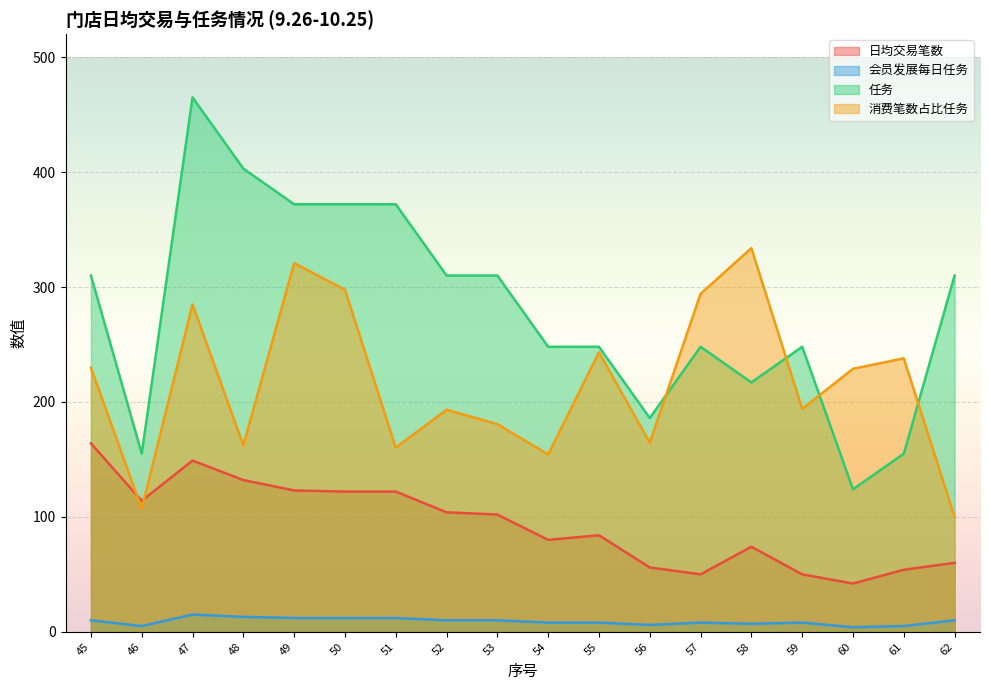

What is the difference between the 任务 values at 54 and 62?

62.0